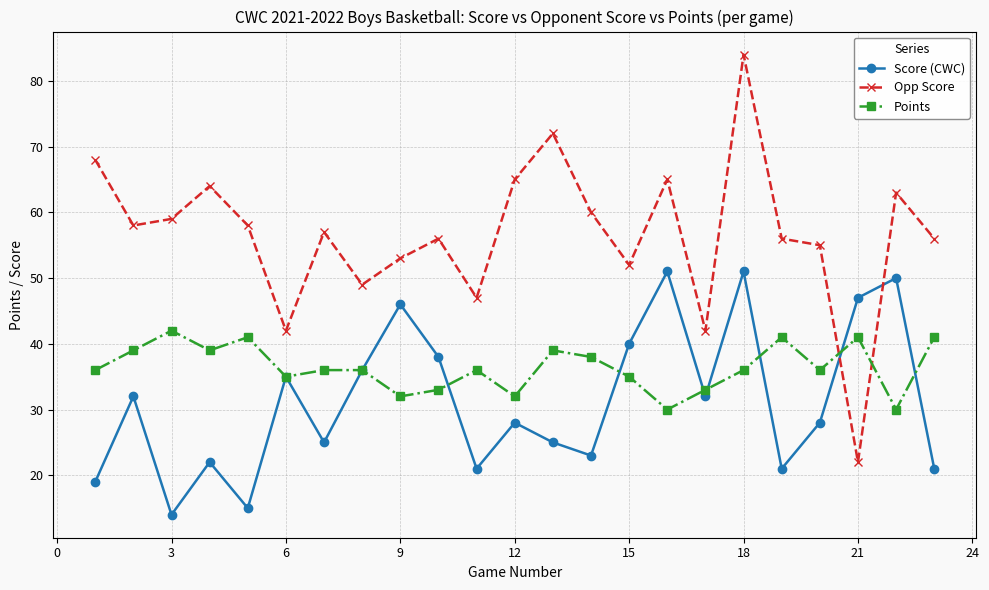

What is the maximum value for Score (CWC)?

51